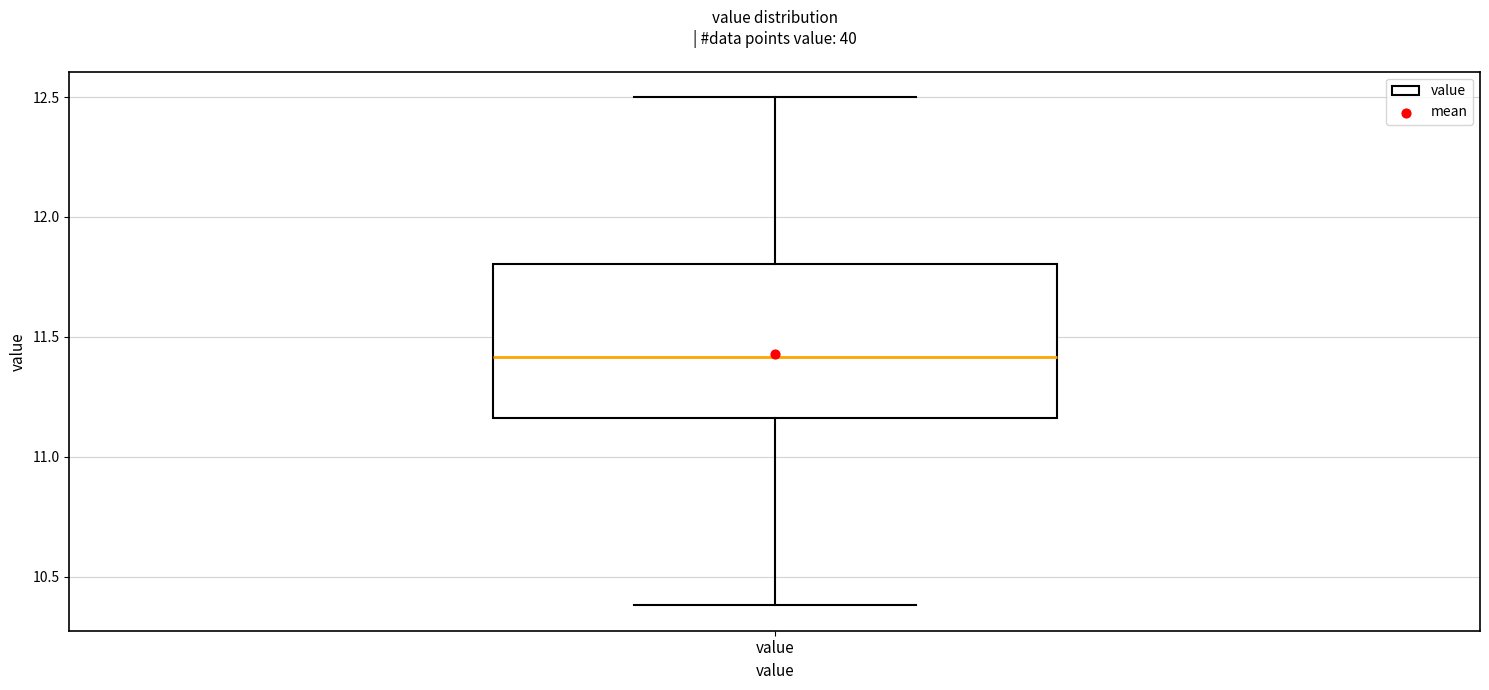

Where does the upper whisker of the box for value end on the y-axis? The values are not printed on the chart, so give them approximately, as read against the axis.

12.50